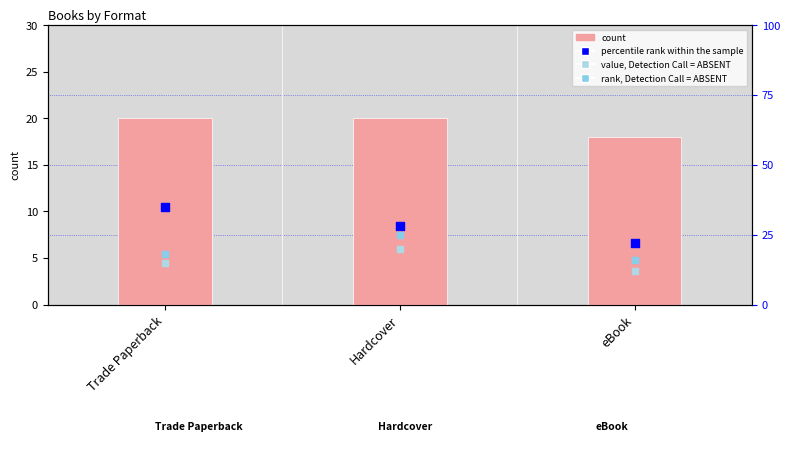

Which series has the widest spread of Y values?

percentile rank within the sample